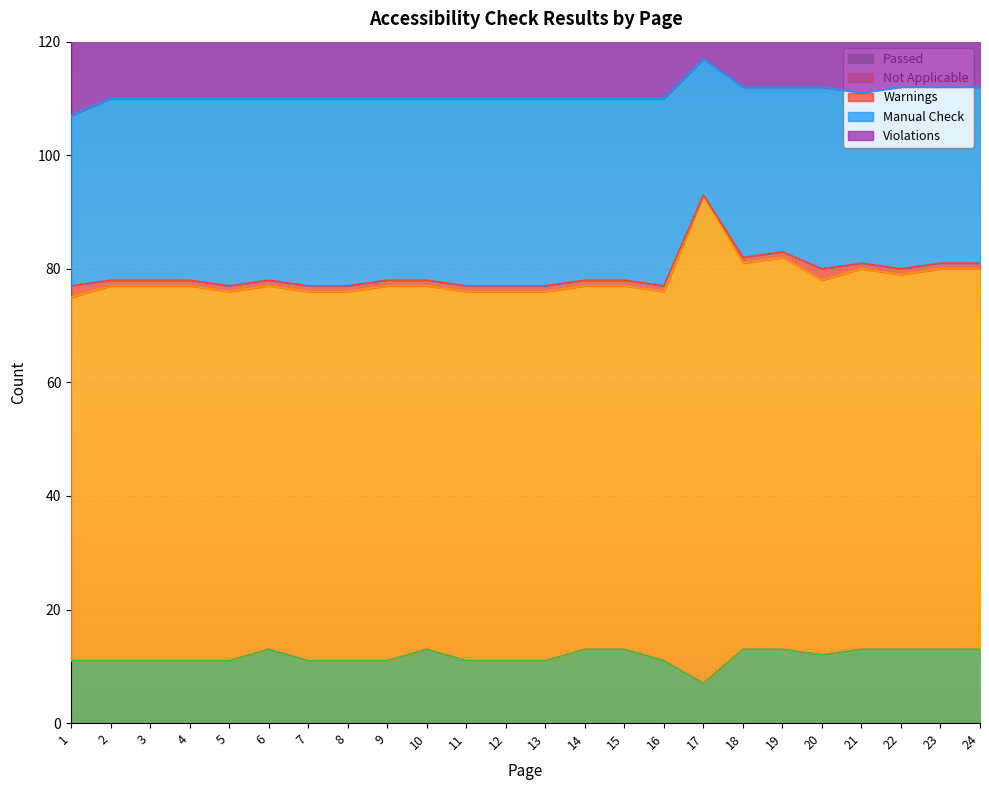

Reading left to right, what are all the values shown in this chart?

Passed: 1=11	2=11	3=11	4=11	5=11	6=13	7=11	8=11	9=11	10=13	11=11	12=11	13=11	14=13	15=13	16=11	17=7	18=13	19=13	20=12	21=13	22=13	23=13	24=13
Not Applicable: 1=64	2=66	3=66	4=66	5=65	6=64	7=65	8=65	9=66	10=64	11=65	12=65	13=65	14=64	15=64	16=65	17=86	18=68	19=69	20=66	21=67	22=66	23=67	24=67
Warnings: 1=2	2=1	3=1	4=1	5=1	6=1	7=1	8=1	9=1	10=1	11=1	12=1	13=1	14=1	15=1	16=1	17=0	18=1	19=1	20=2	21=1	22=1	23=1	24=1
Manual Check: 1=30	2=32	3=32	4=32	5=33	6=32	7=33	8=33	9=32	10=32	11=33	12=33	13=33	14=32	15=32	16=33	17=24	18=30	19=29	20=32	21=30	22=32	23=31	24=31
Violations: 1=15	2=12	3=12	4=12	5=12	6=12	7=12	8=12	9=12	10=12	11=12	12=12	13=12	14=12	15=12	16=12	17=5	18=10	19=10	20=10	21=11	22=10	23=10	24=10